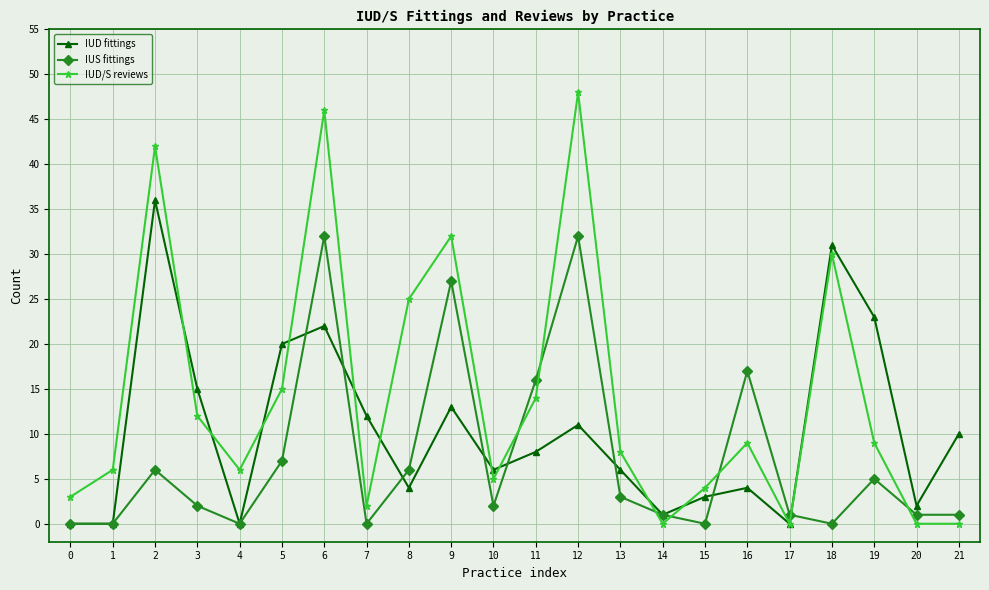

How many values in the IUD fittings series are below 8?

11